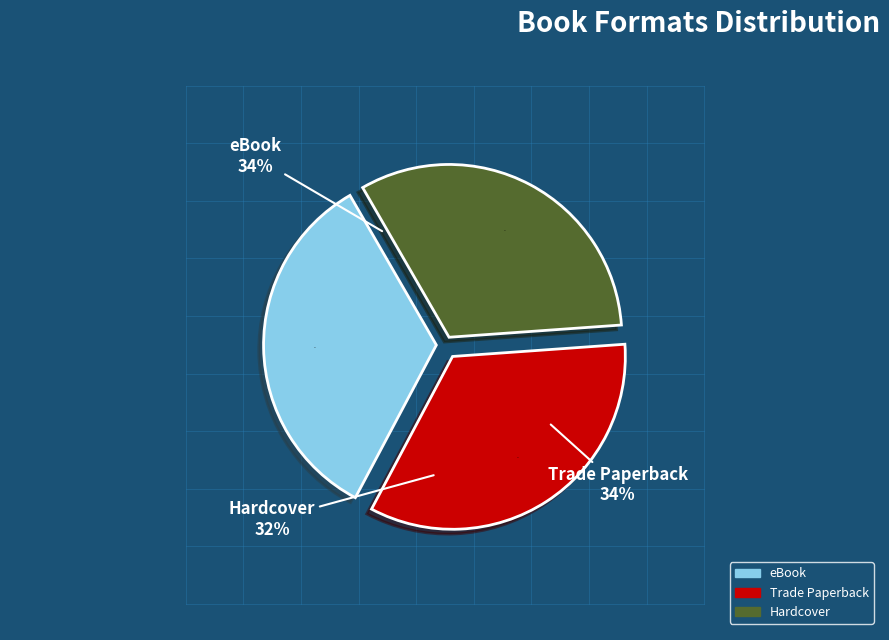

True or false: Hardcover accounts for 42% of the total.

False